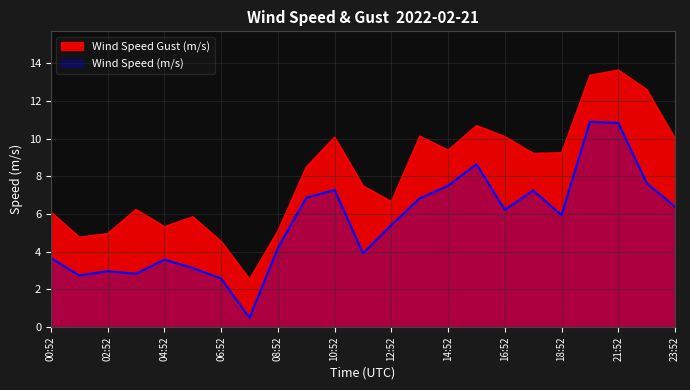

What is the difference between the maximum and second lowest values in the Wind Speed (m/s) series?

8.3